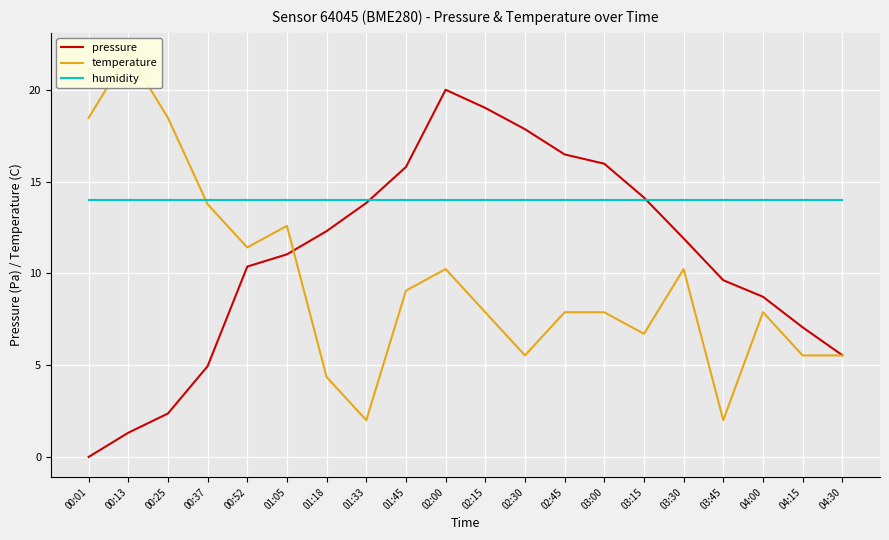

What is the greatest value displayed?

22.0